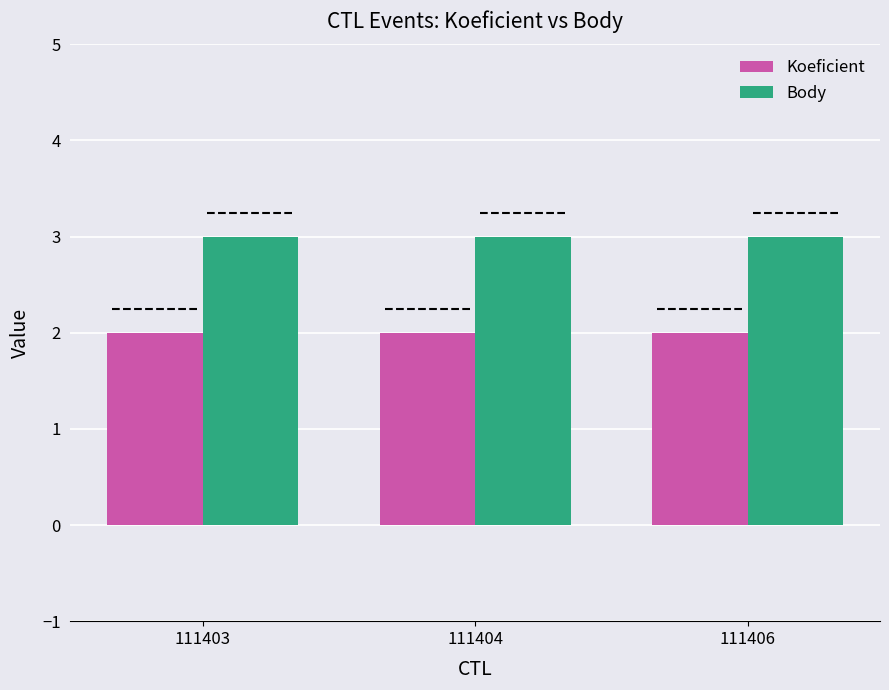

List the series in order of their peak value, highest first.

Body, Koeficient